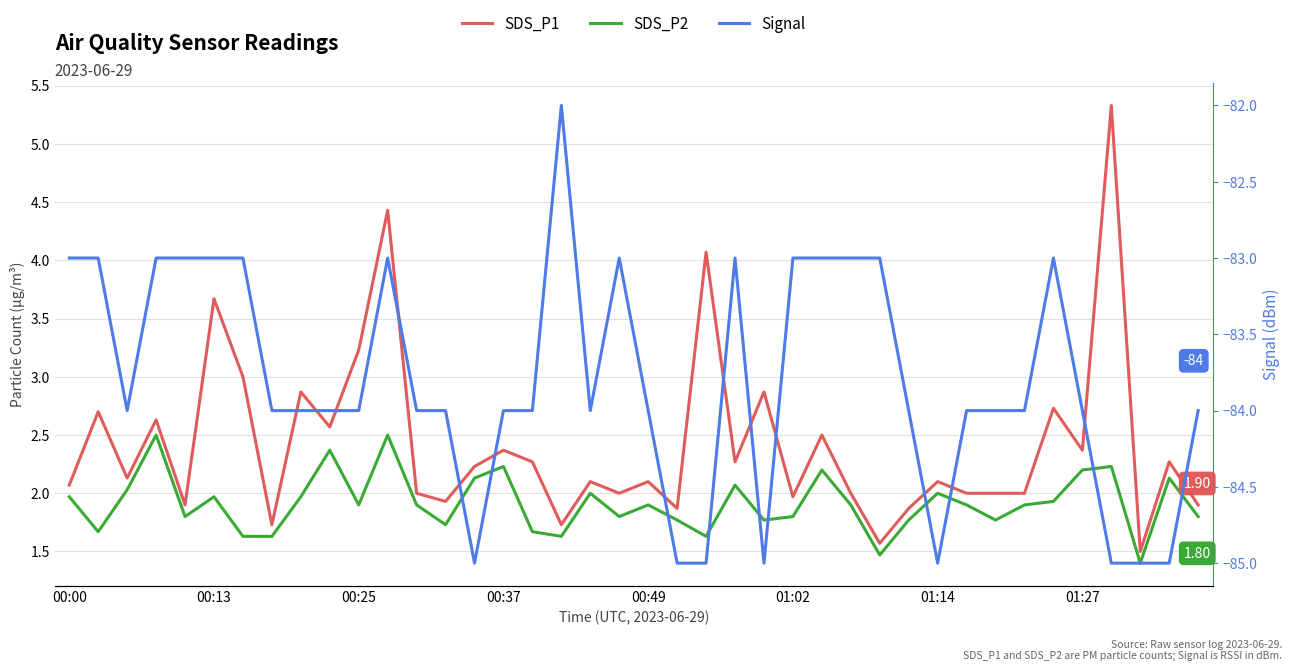

In Signal, how many points are lower than both neighbors (excluding endpoints)?

5